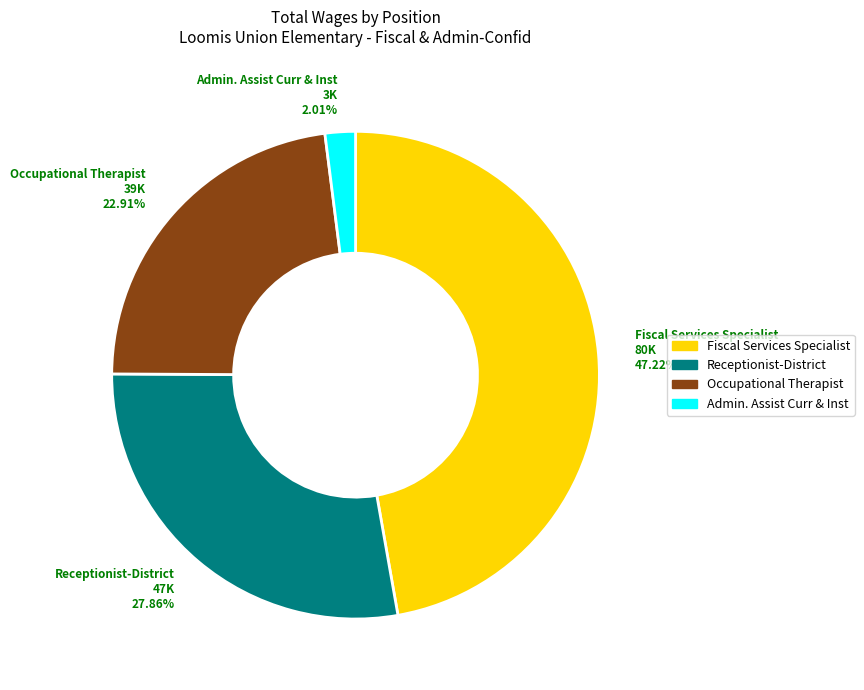

The Receptionist-District slice represents 28% of the pie. True or false?

True